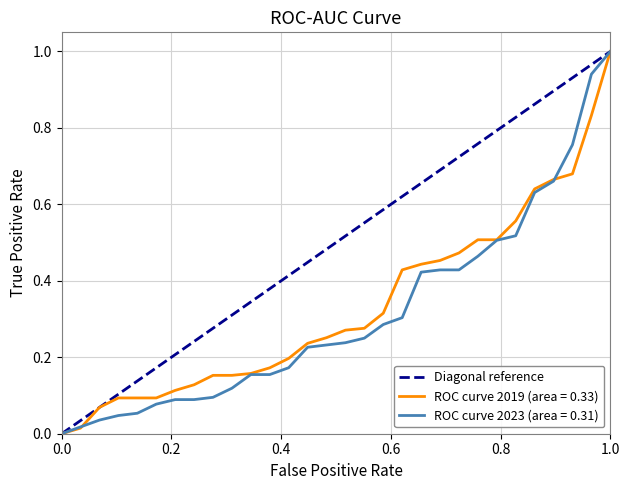

What is the highest value of the ROC curve 2019 (area = 0.33) series?

1.0